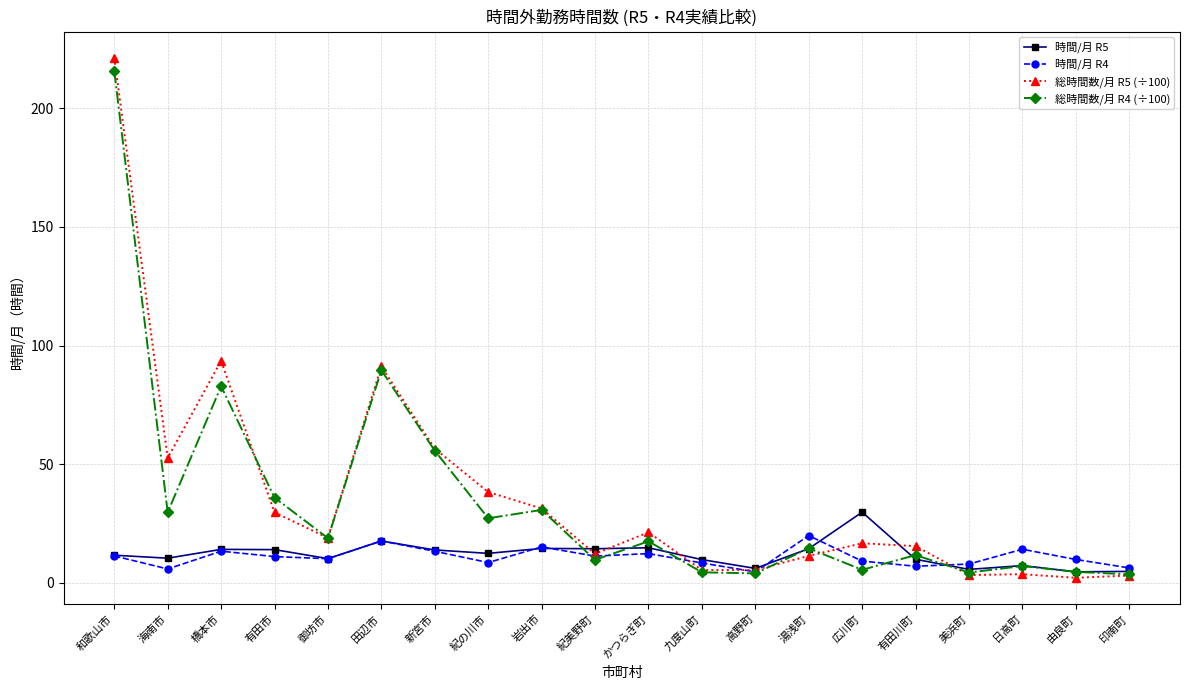

Which series has the widest spread of values?

総時間数/月 R5 (÷100)